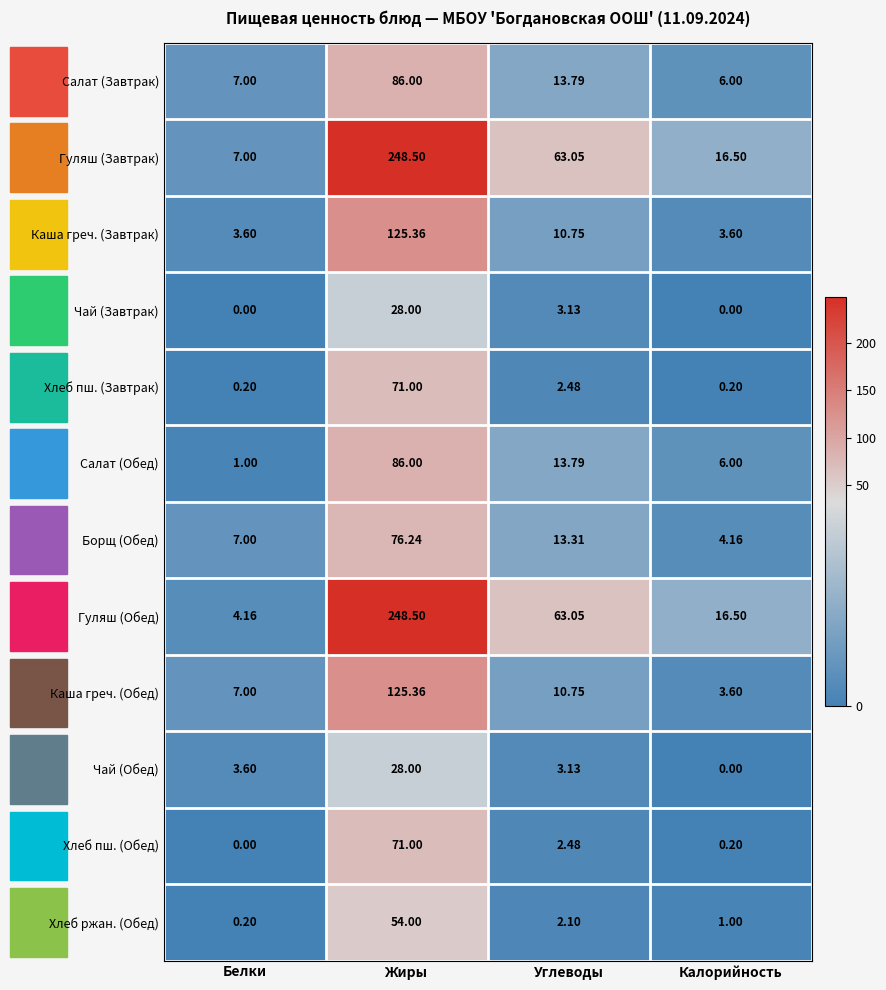

Which series has the largest total across all categories?

Гуляш (Завтрак)